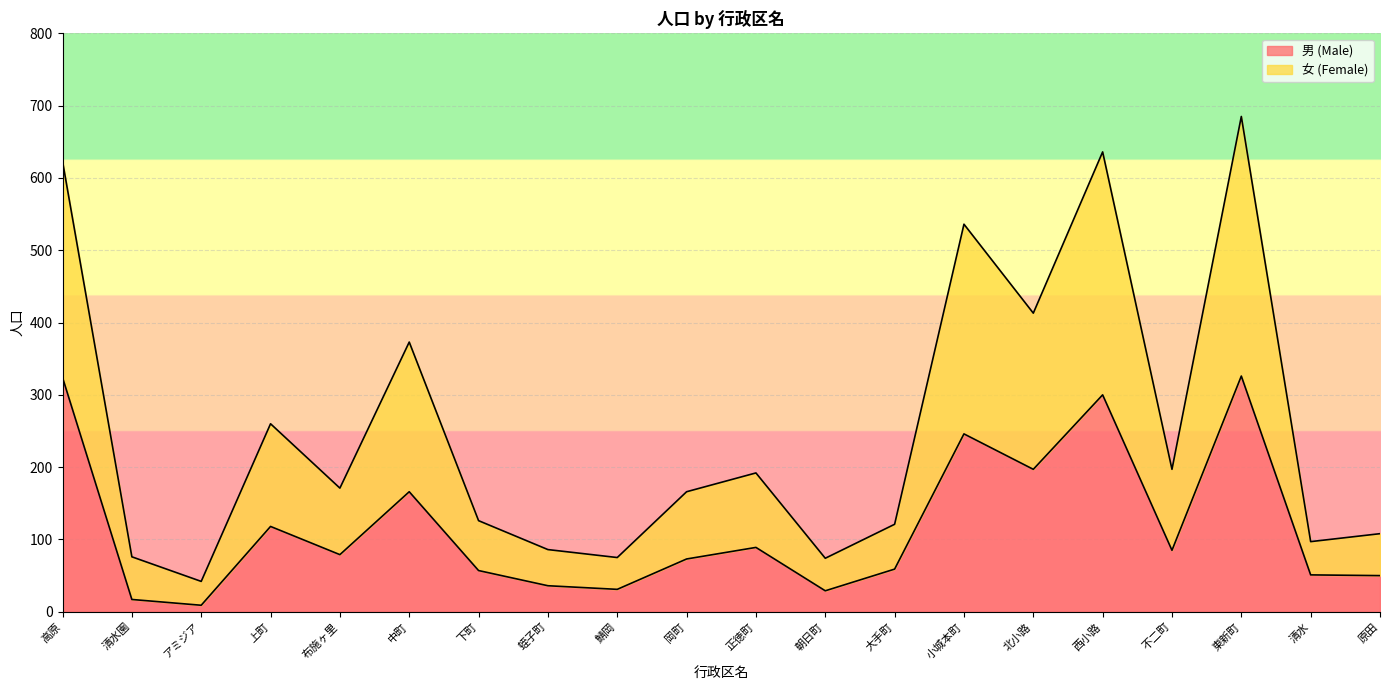

Rank the series by their maximum value, from highest to lowest.

女 (Female), 男 (Male)